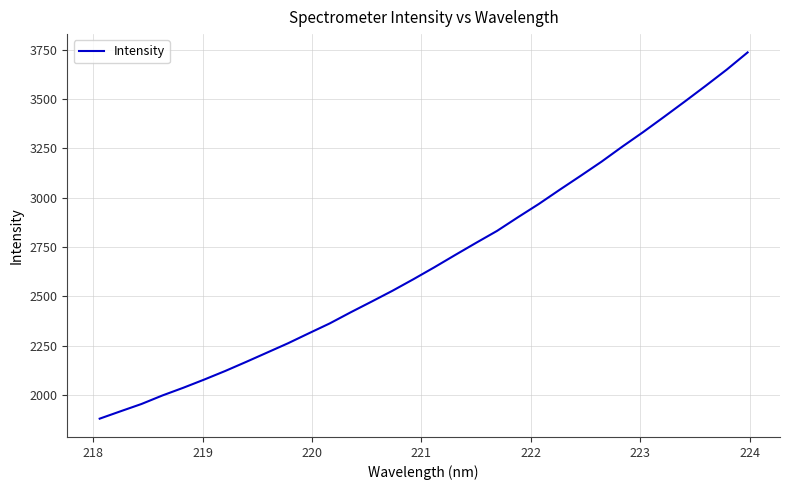

What is the maximum value shown in the chart?

3736.1